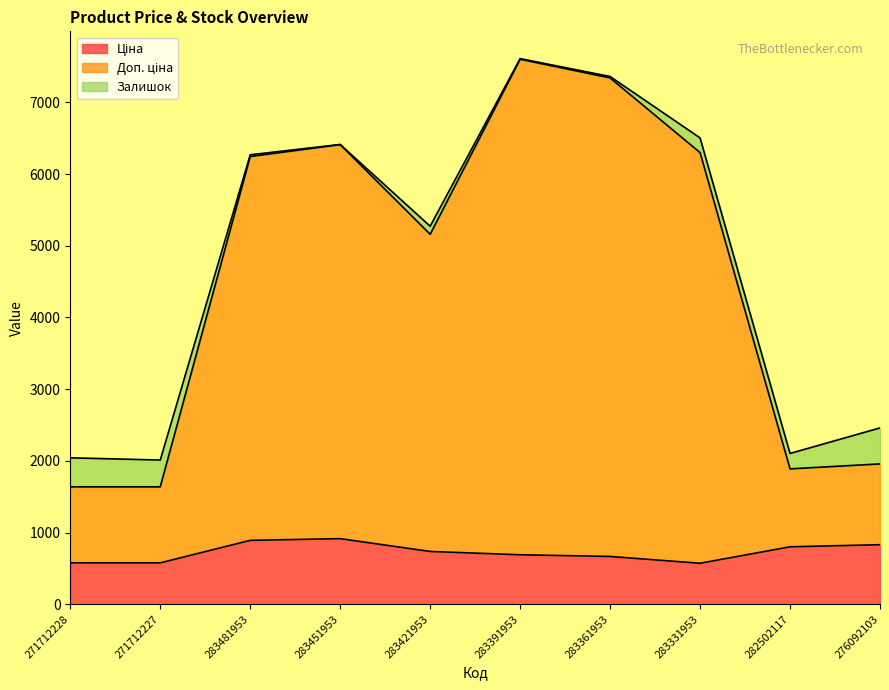

What is the total value across all series at 282502117?

2104.1